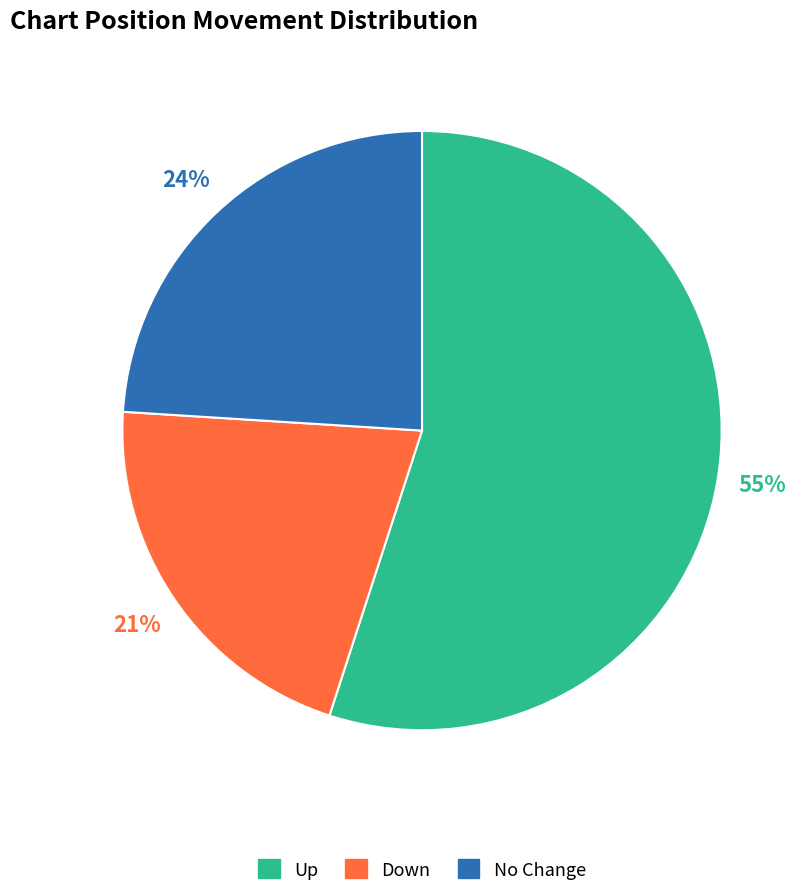

What is the ratio of the value at Down to the value at Up?

0.4